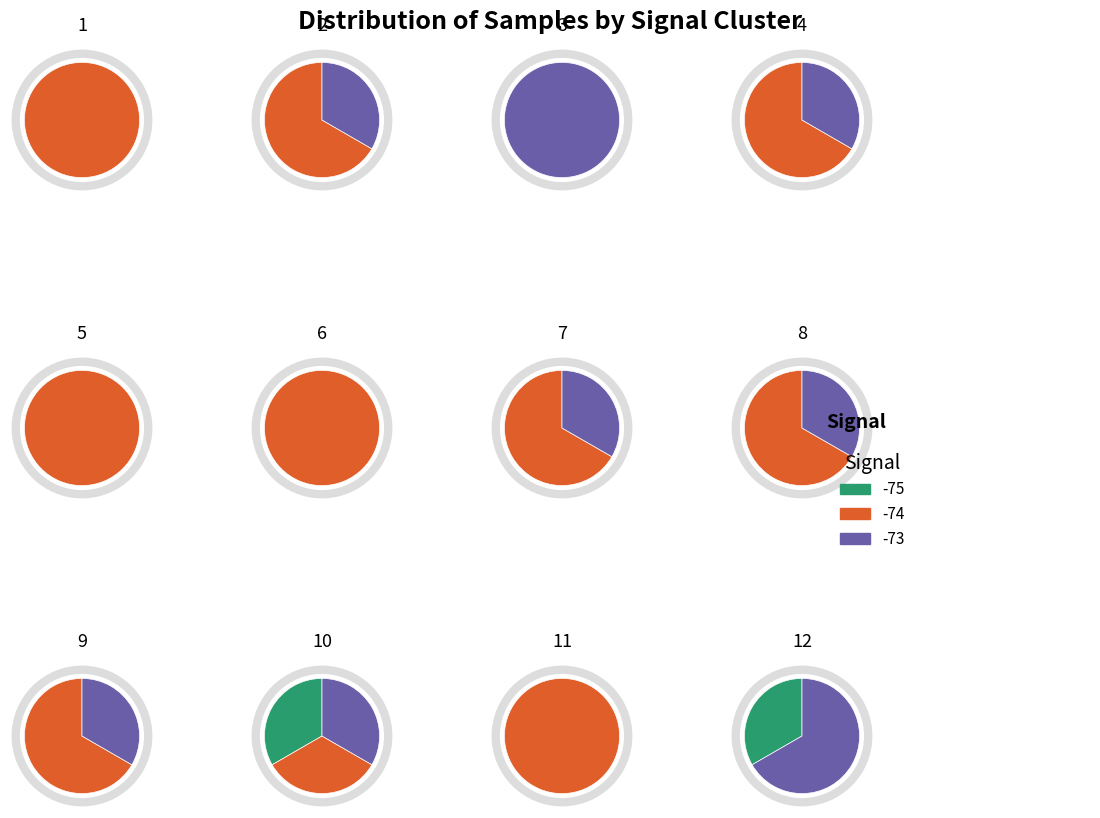

Is -73 the majority of the pie?

No